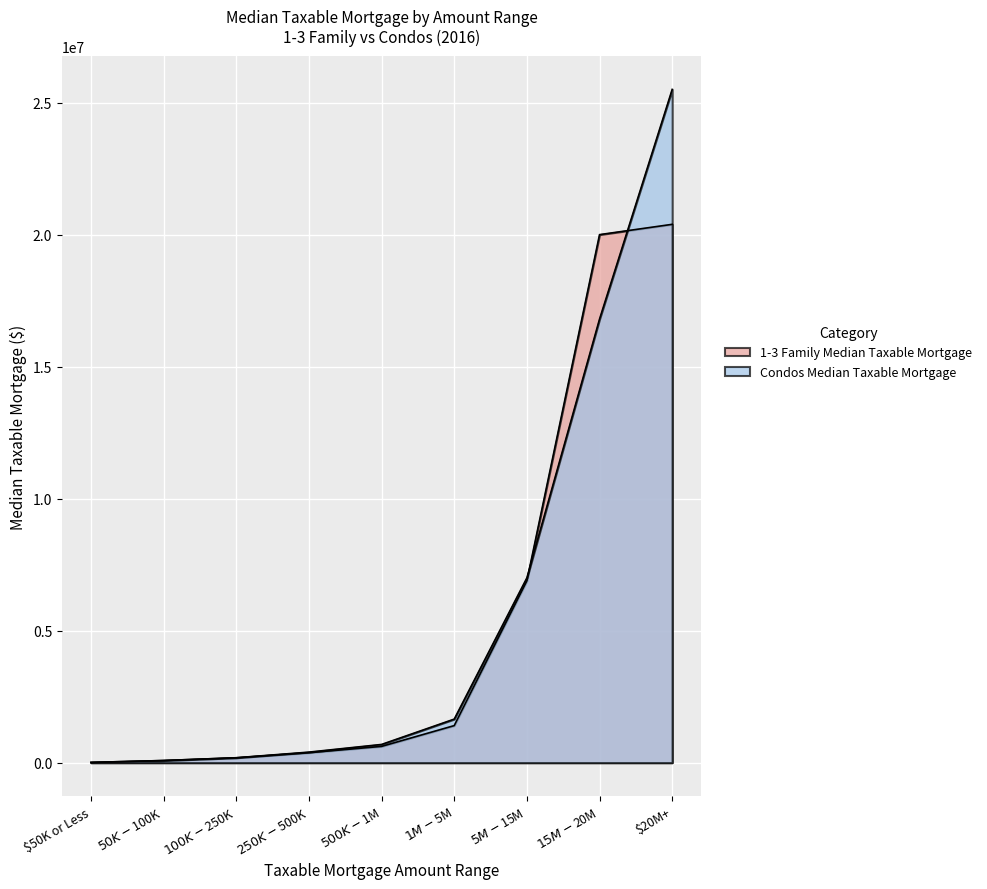

Is the value of Condos Median Taxable Mortgage at $500K-$1M greater than the value of 1-3 Family Median Taxable Mortgage at $5M-$15M?

No